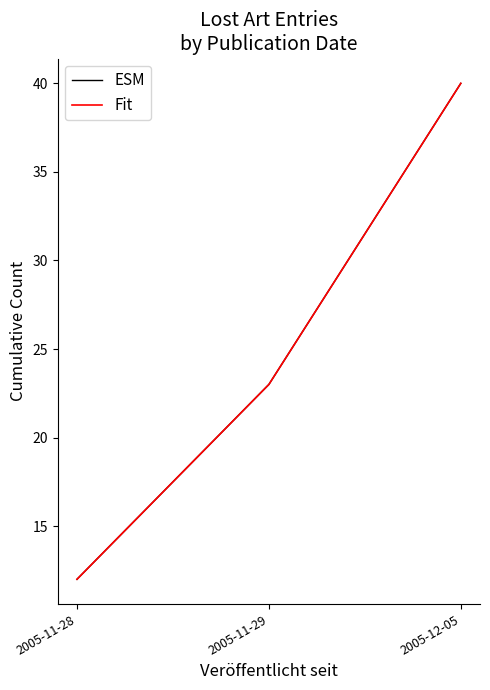

The value of Fit at 2005-11-28 is 19.8. True or false?

False